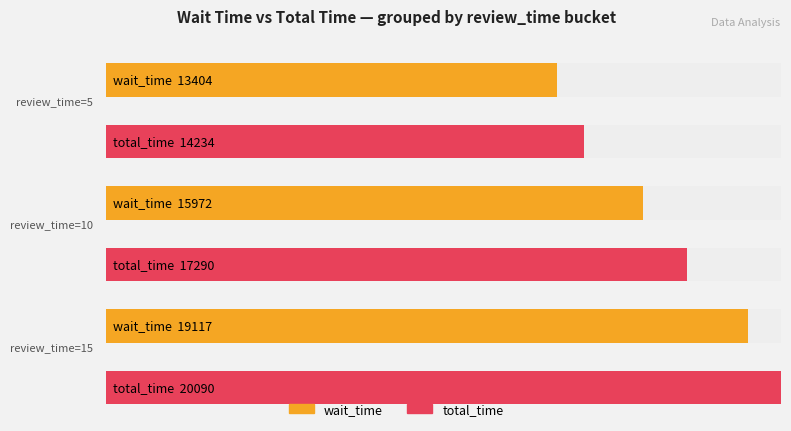

Count the number of data series in this chart.

2